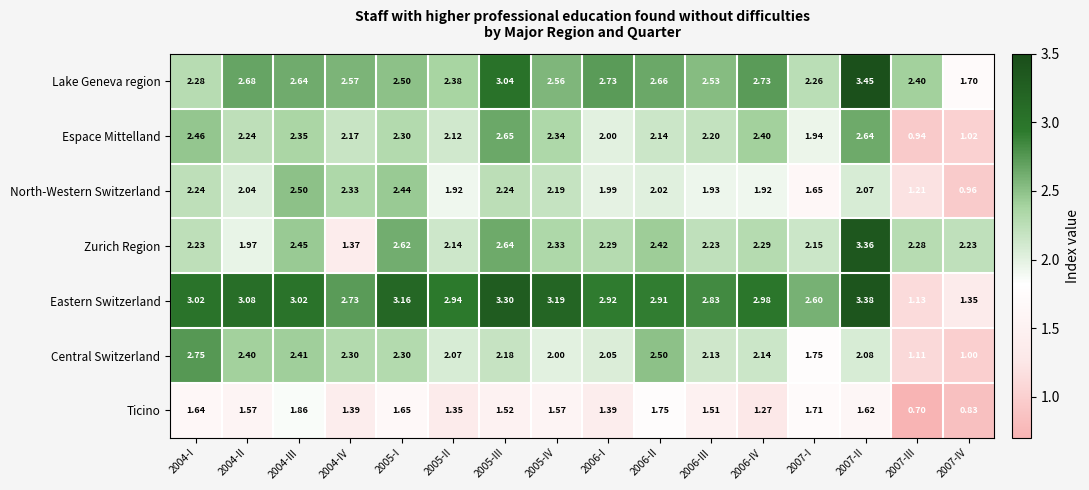

Which series changed the most between 2006-II and 2007-I?

Central Switzerland